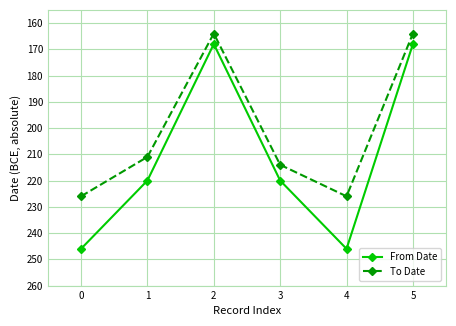

Does the chart have visible grid lines?

Yes